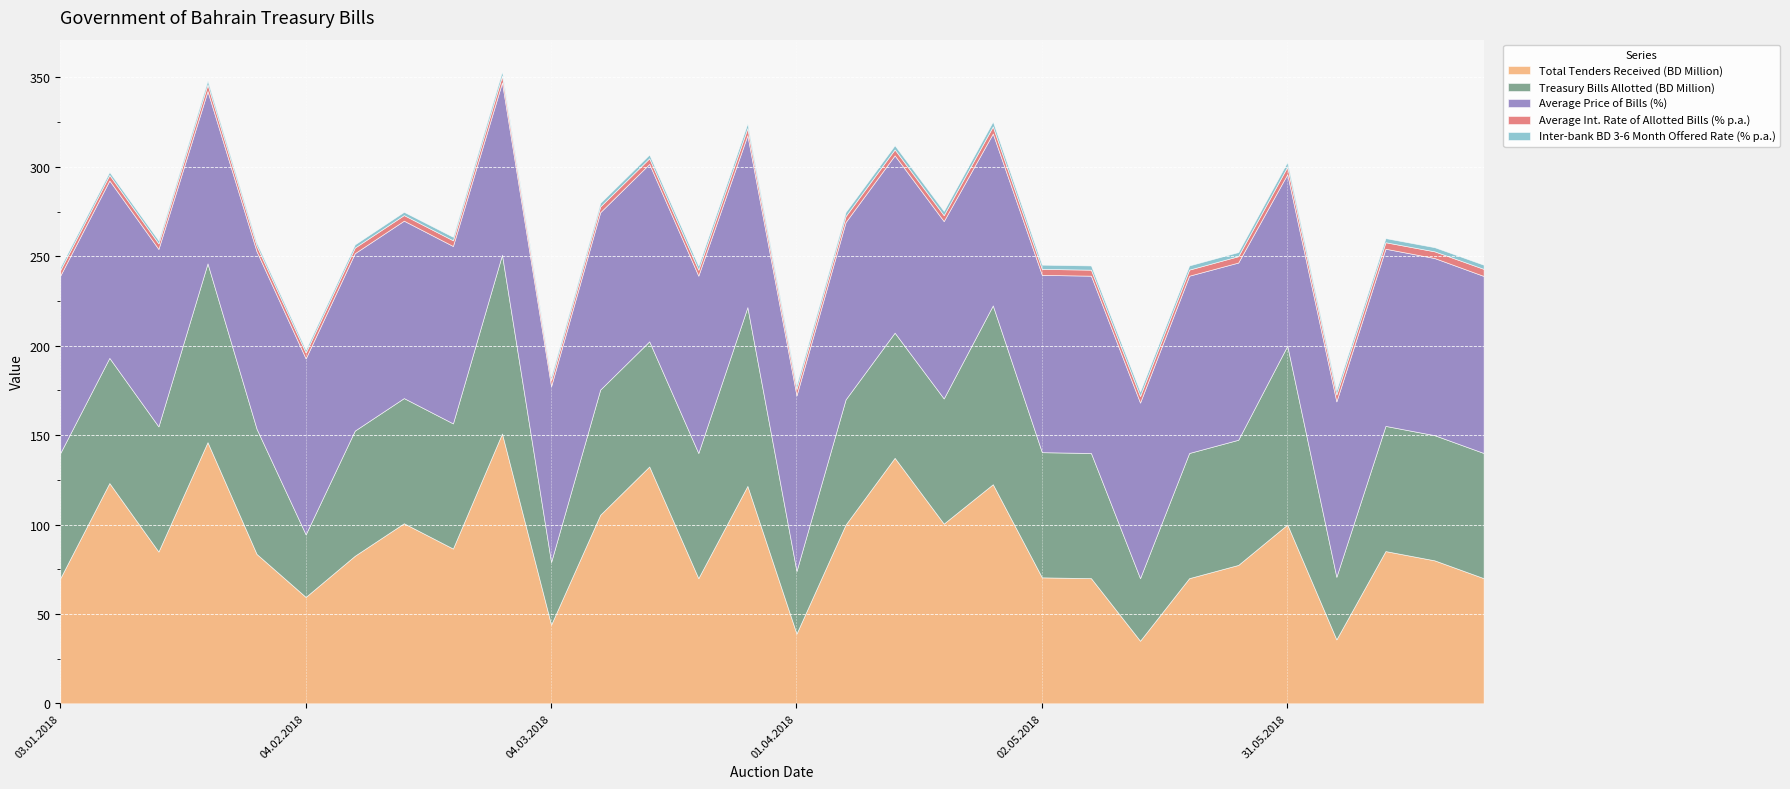

How many values in the Average Price of Bills (%) series exceed 99?

20